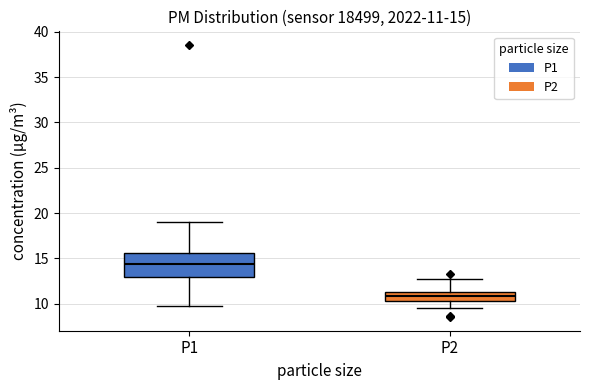

Comparing the boxes themselves (not the whiskers), which one is the tallest?

P1